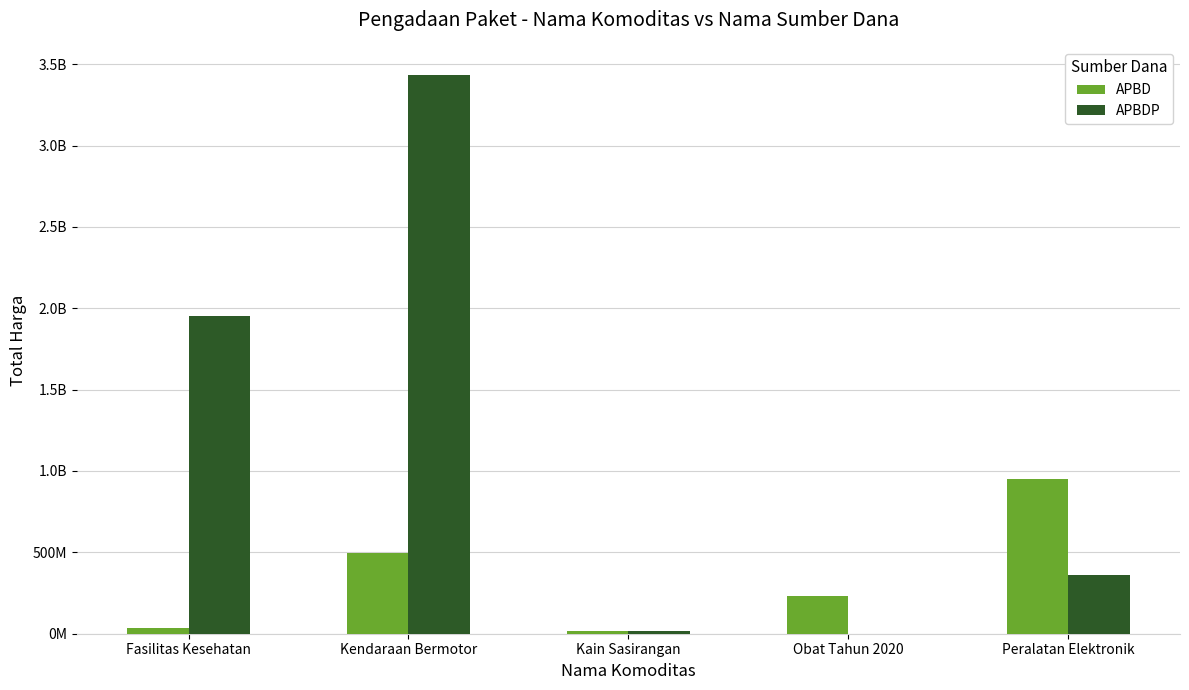

What are all the series names shown in the legend?

APBD, APBDP